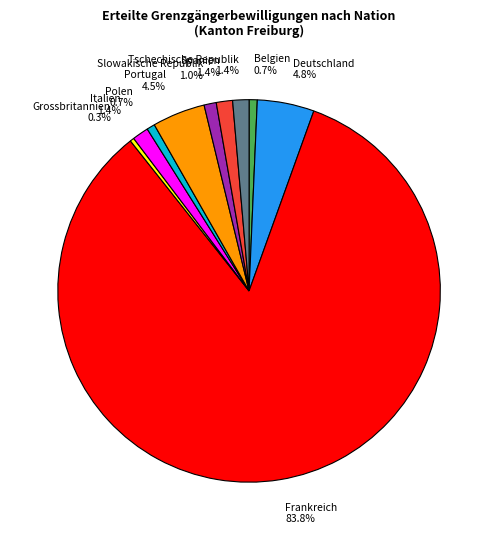

Between Portugal 4.5% and Spanien 1.4%, which is larger?

Portugal 4.5%